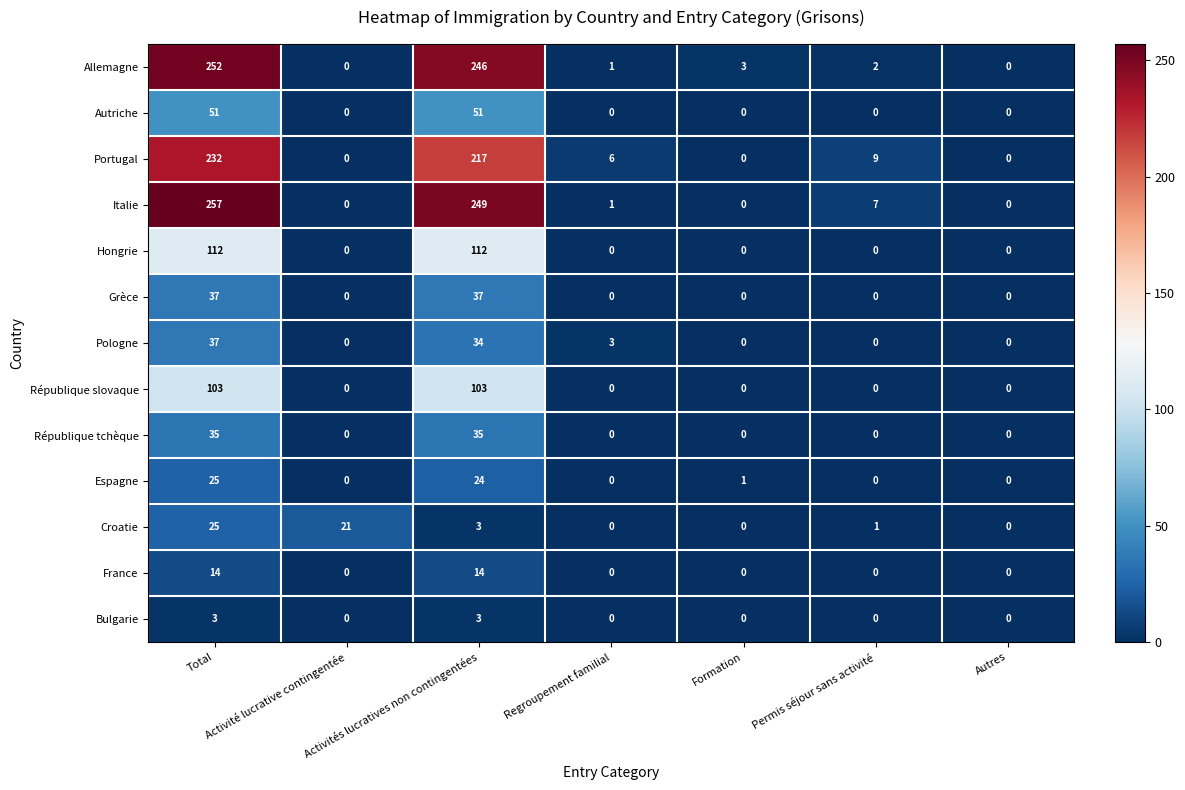

Which series has the largest range (max minus min)?

Italie